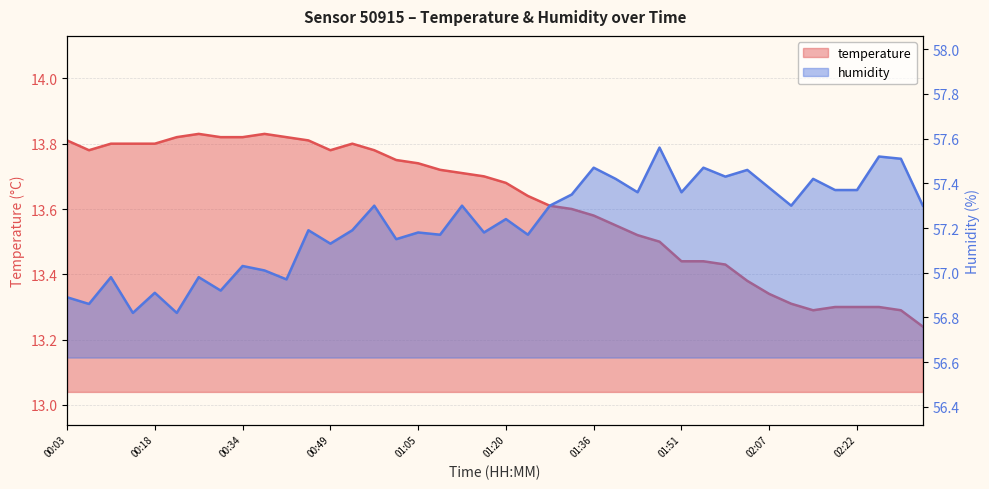

What is the lowest value of the temperature series?

13.2